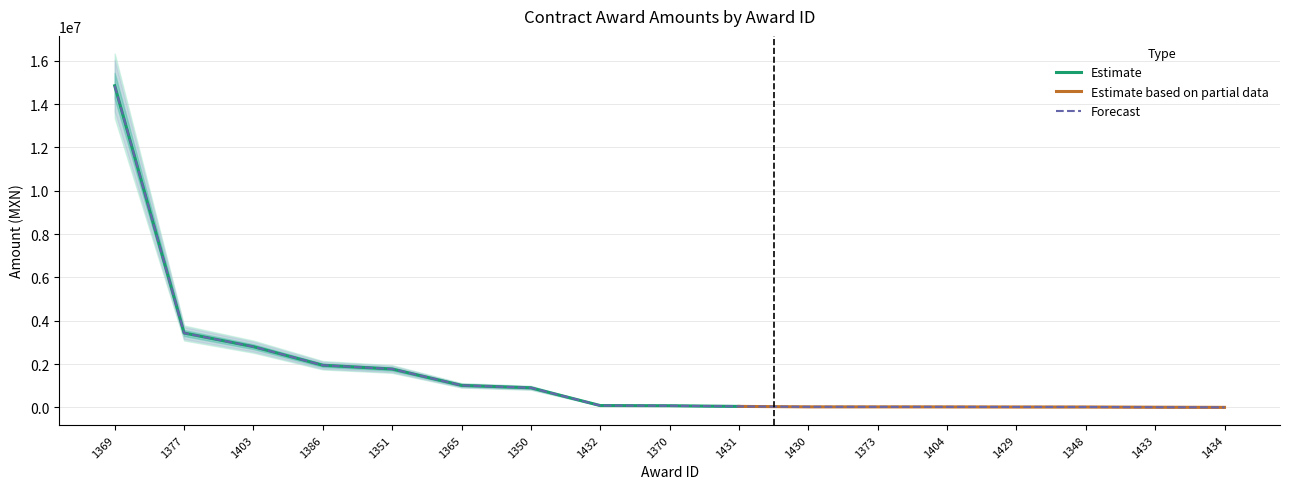

Is it true that the value at 1369 is 6492786.5?

False